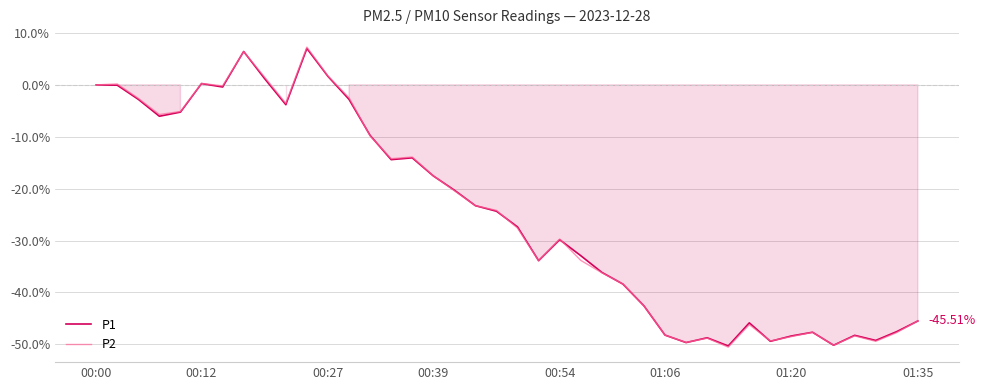

Reading left to right, list all the values displayed in this chart.

P1: 0.0	-0.1	-2.8	-6.0	-5.2	0.2	-0.4	6.4	1.2	-3.8	7.0	1.6	-2.8	-9.7	-14.4	-14.1	-17.5	-20.3	-23.3	-24.4	-27.4	-33.9	-29.8	-32.9	-36.1	-38.4	-42.6	-48.2	-49.7	-48.7	-50.3	-45.9	-49.4	-48.4	-47.7	-50.2	-48.3	-49.3	-47.6	-45.5
P2: 0.0	0.2	-2.6	-5.7	-5.1	0.3	-0.2	6.4	1.5	-3.6	7.3	1.7	-2.5	-9.8	-14.2	-13.9	-17.5	-20.4	-23.3	-24.2	-27.6	-33.9	-29.7	-33.8	-36.2	-38.4	-42.6	-48.2	-49.6	-48.8	-50.6	-46.2	-49.4	-48.5	-47.7	-50.2	-48.4	-49.4	-47.7	-45.5